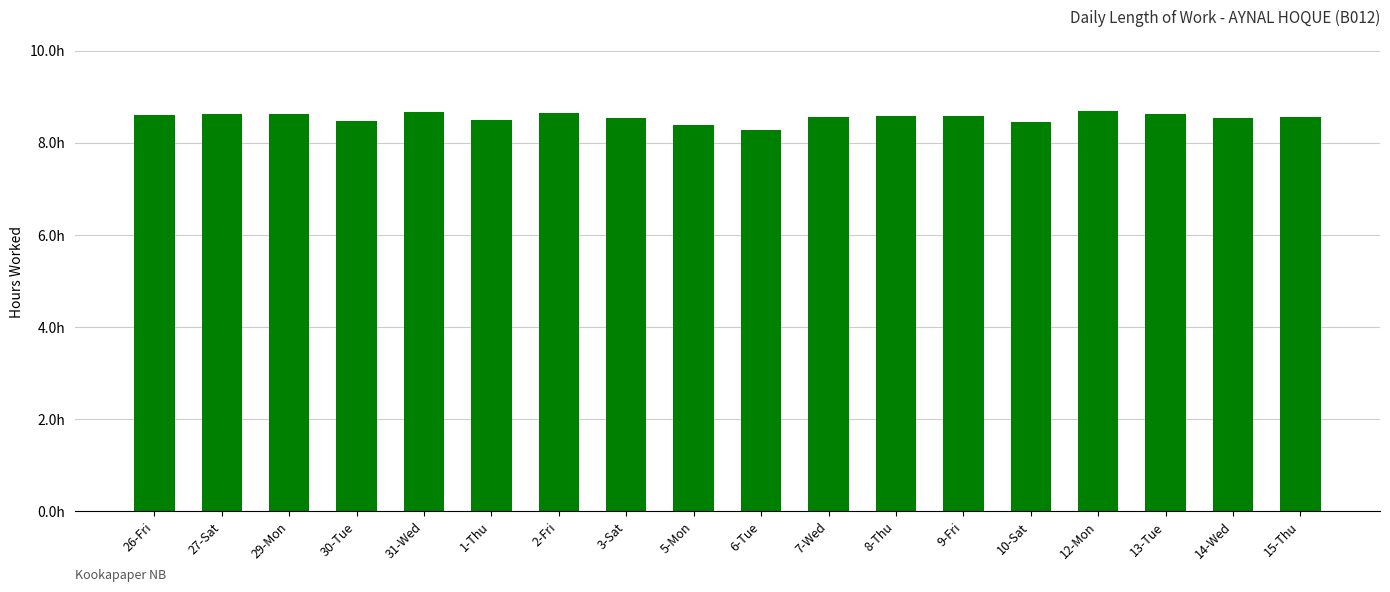

What value does the data have at 15-Thu?

8.6